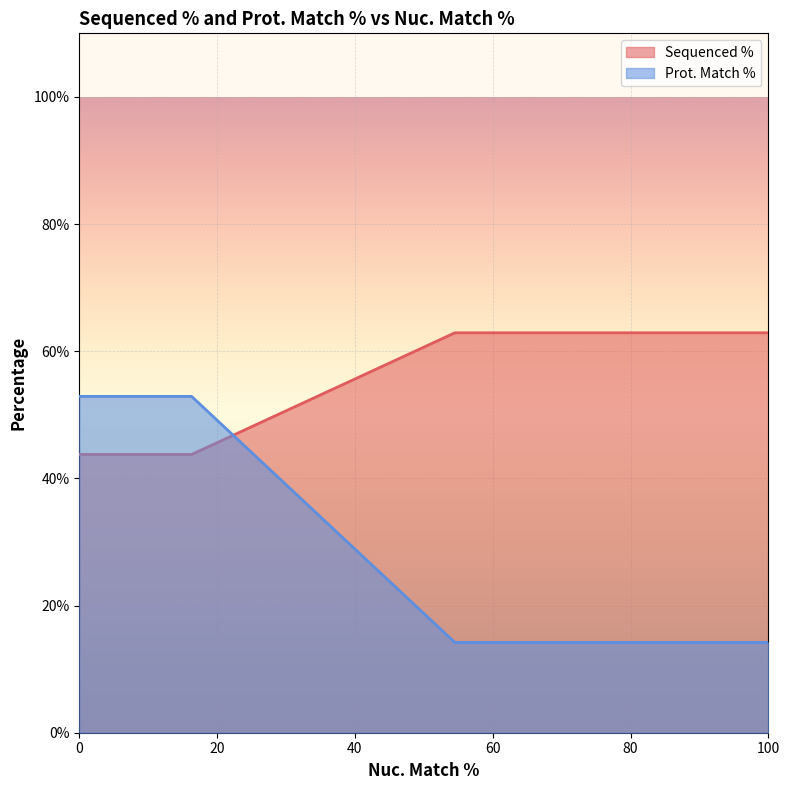

How many lines are shown in the chart?

2